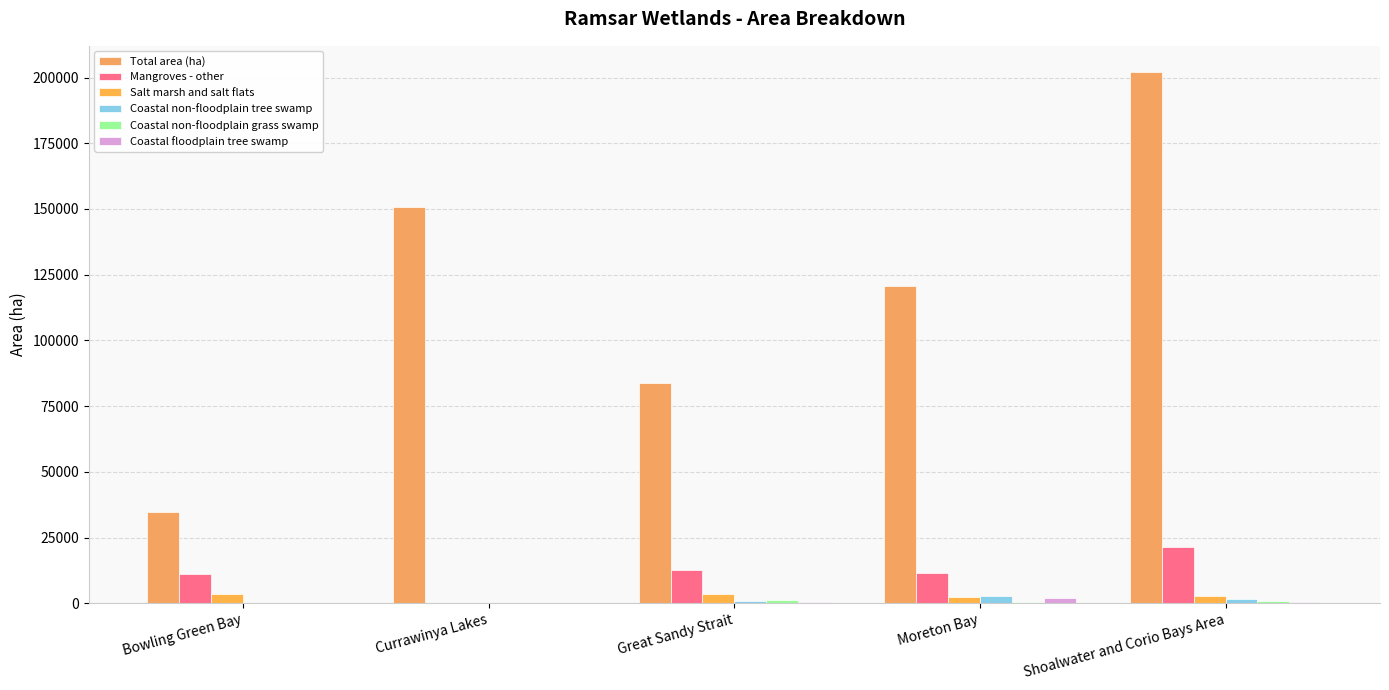

How many data points does each series have?

5